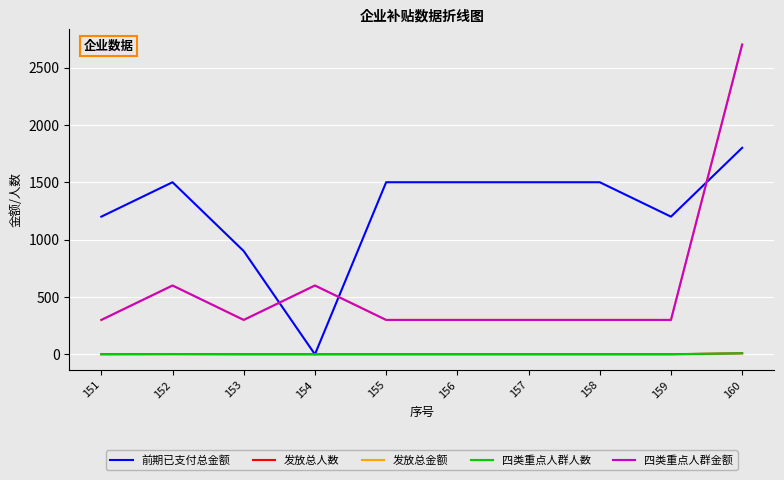

Reading left to right, extract all data points from this chart.

前期已支付总金额: 151=1200	152=1500	153=900	154=0	155=1500	156=1500	157=1500	158=1500	159=1200	160=1800
发放总人数: 151=1	152=2	153=1	154=1	155=1	156=1	157=1	158=1	159=1	160=9
发放总金额: 151=300	152=600	153=300	154=600	155=300	156=300	157=300	158=300	159=300	160=2700
四类重点人群人数: 151=1	152=2	153=1	154=1	155=1	156=1	157=1	158=1	159=1	160=9
四类重点人群金额: 151=300	152=600	153=300	154=600	155=300	156=300	157=300	158=300	159=300	160=2700